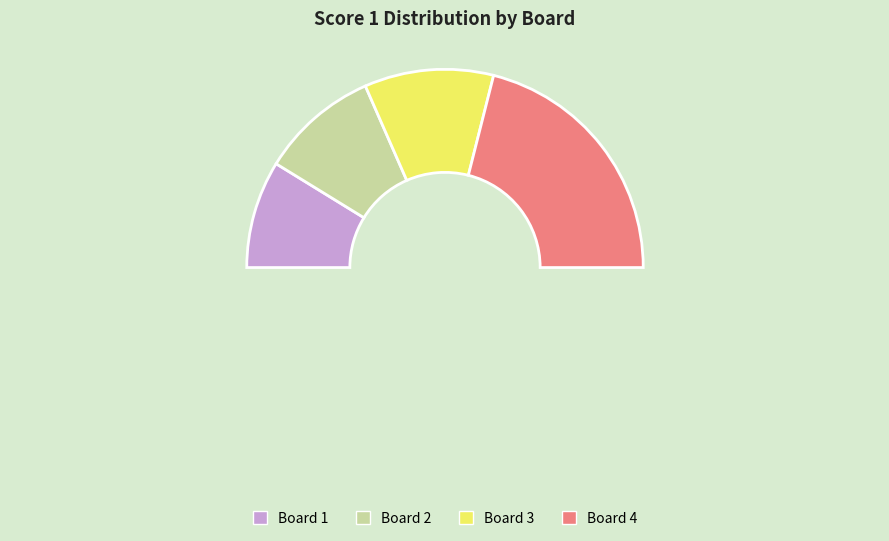

The Board 2 slice represents 6% of the pie. True or false?

False